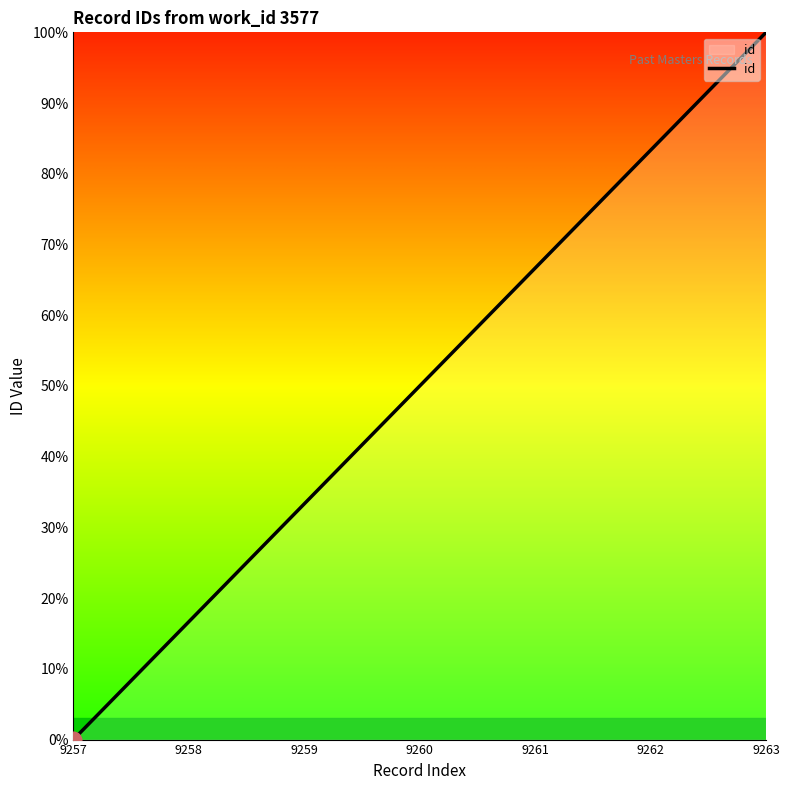

True or false: the data shows 21.3 at 9261.

False